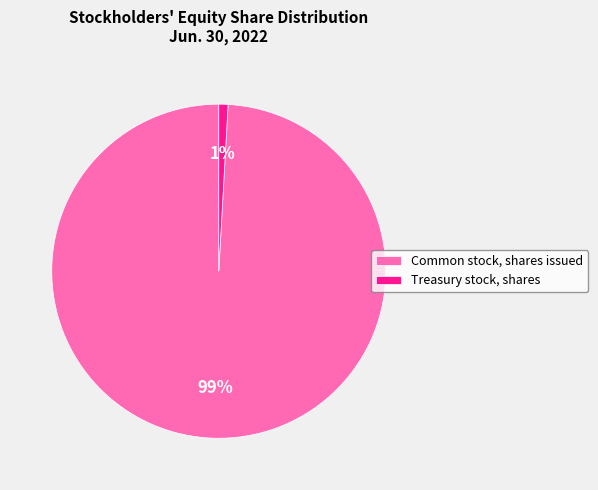

To the nearest percent, what portion does Treasury stock, shares represent?

1%